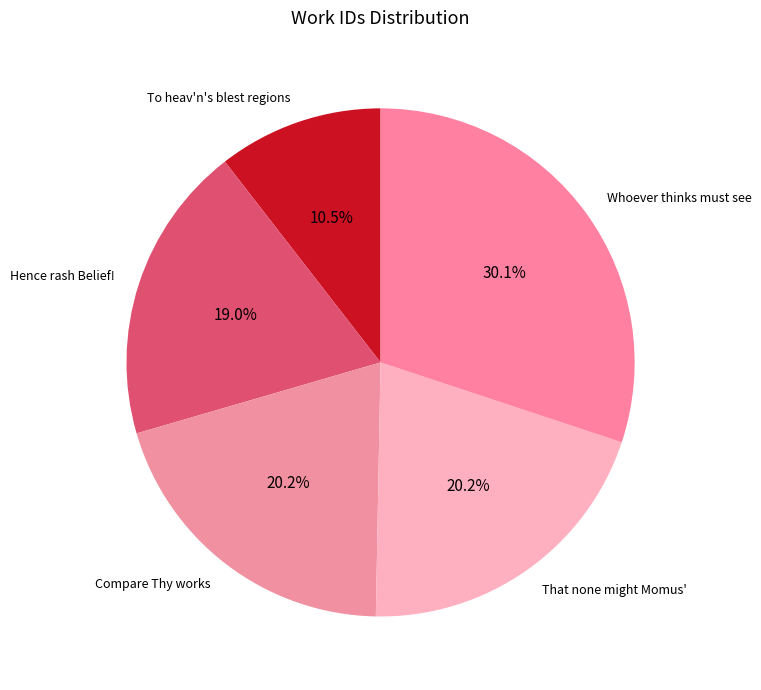

Does any single category account for the majority?

No